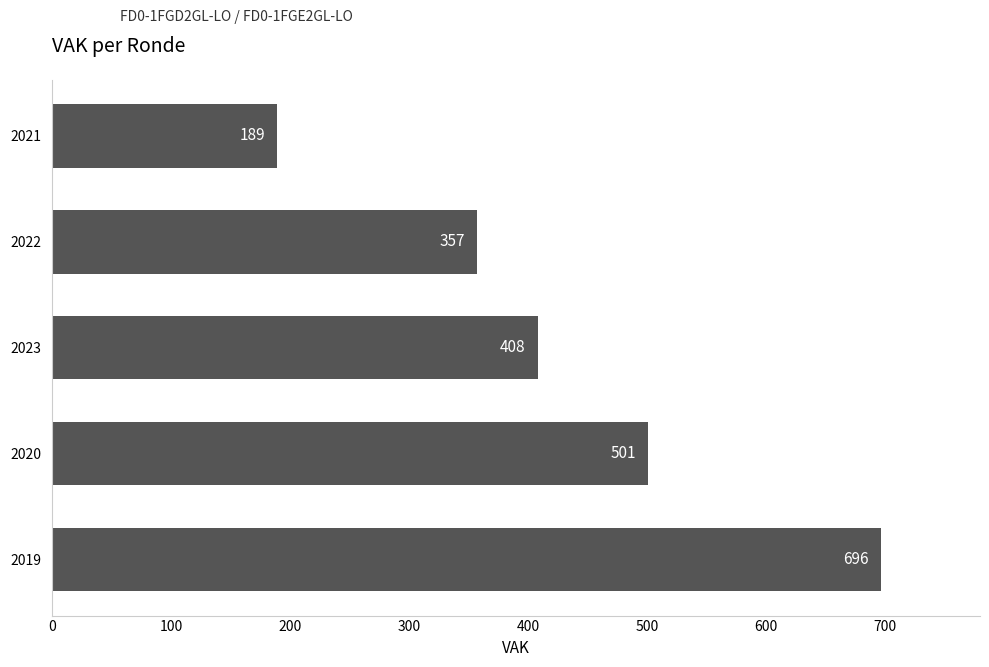

Reading bottom to top, list all the values displayed in this chart.

696	501	408	357	189